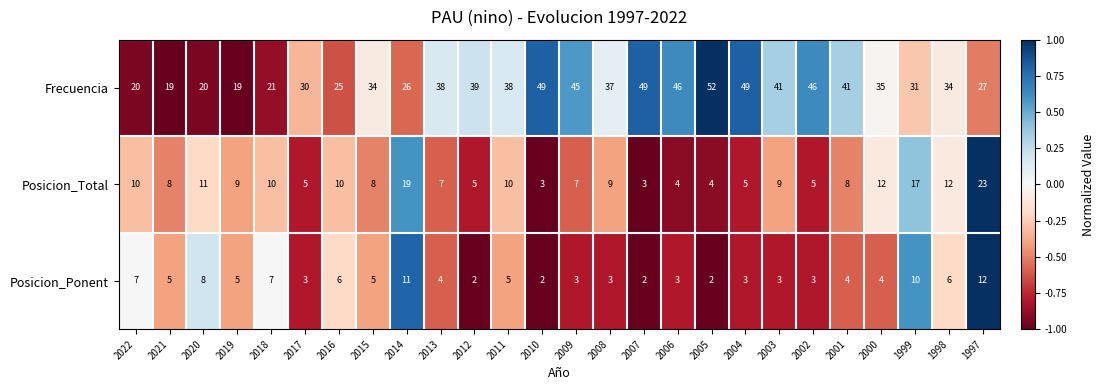

At which label does Frecuencia reach its peak?

2005